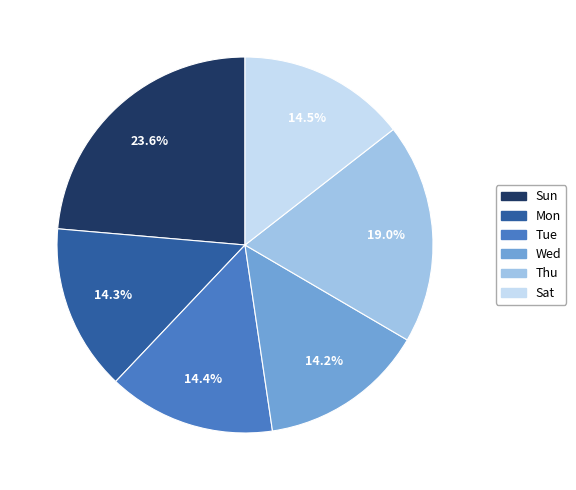

Which slice is the largest?

Sun